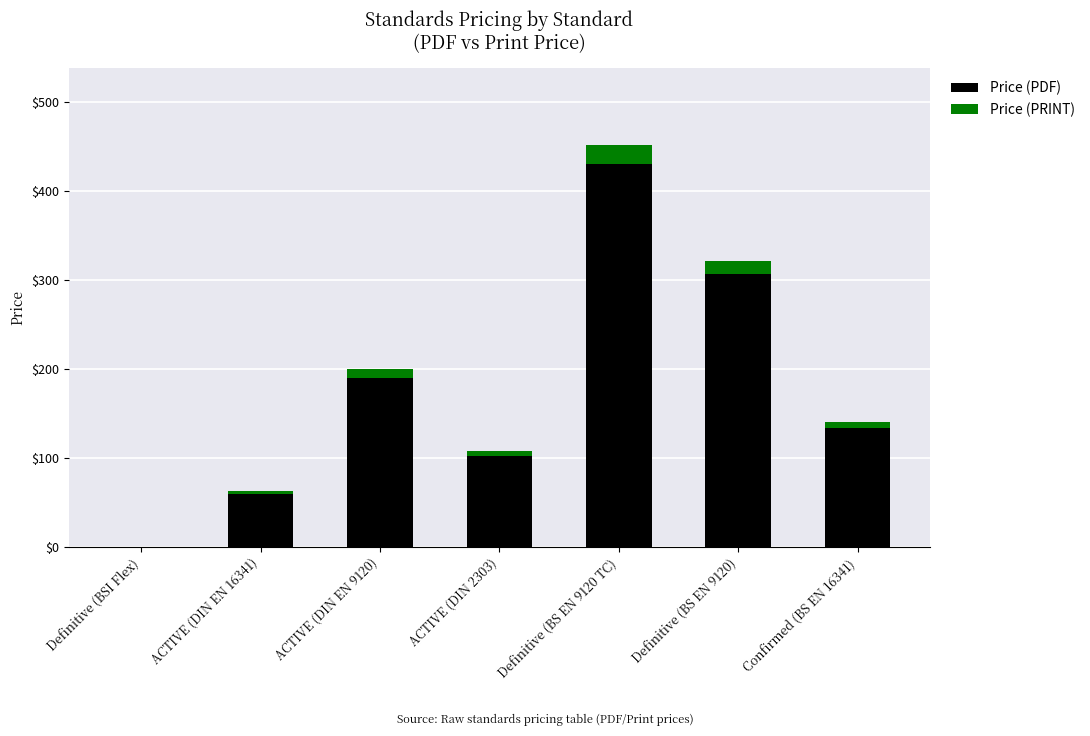

What is the maximum value for Price (PDF)?

430.0